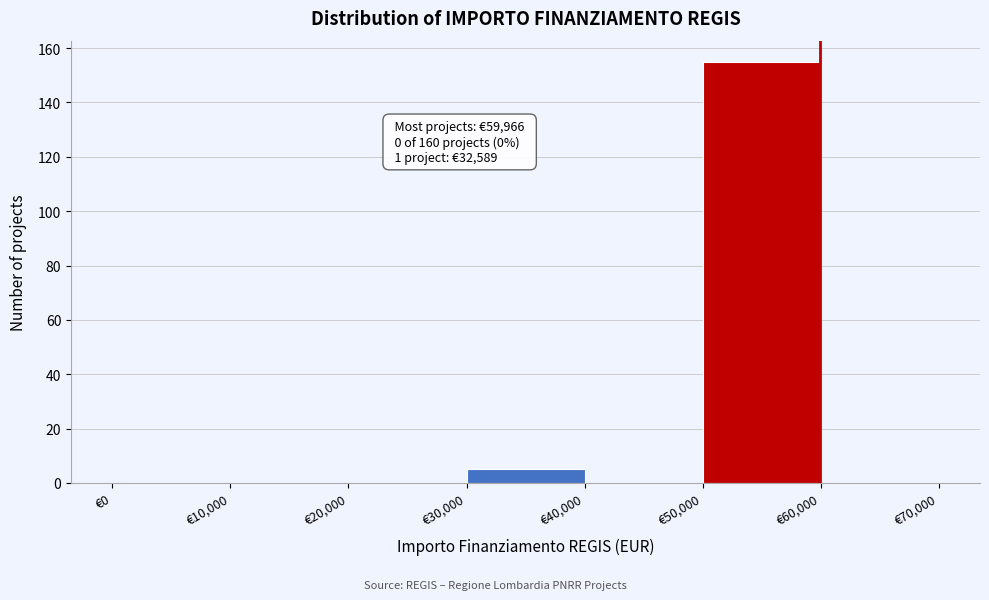

Which range on the x-axis has the tallest bar?

50000 to 60000